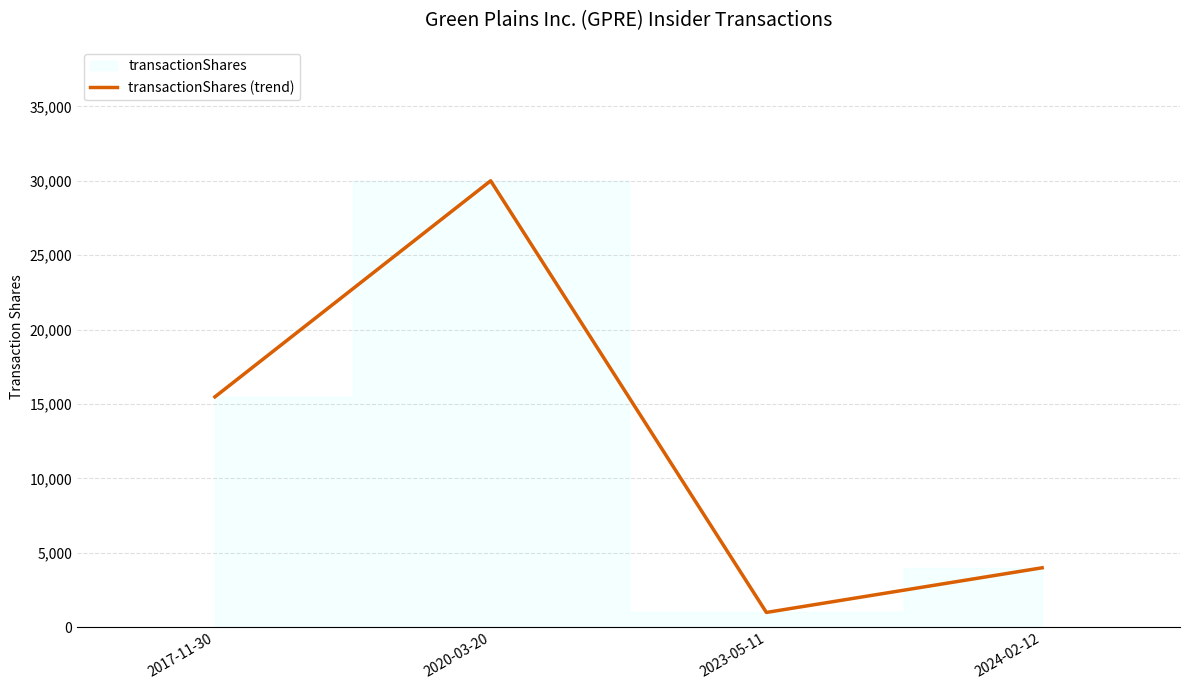

Approximately how many times larger is the value at 2023-05-11 compared to 2024-02-12?

0.2